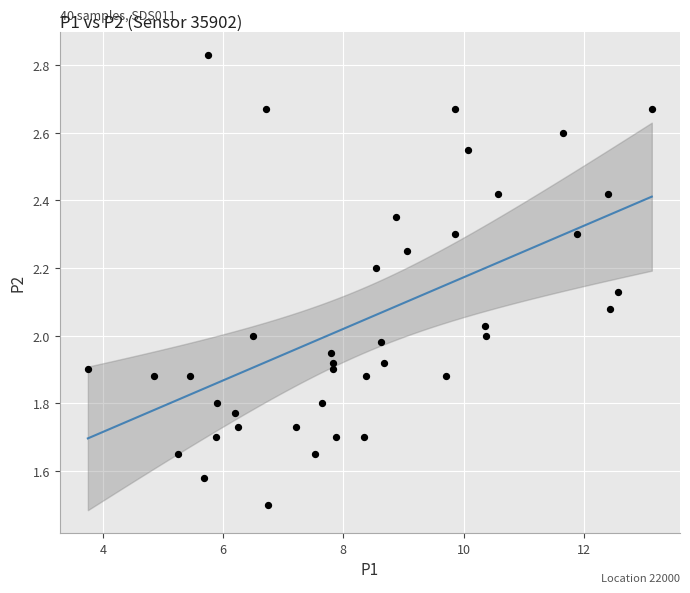

What is the range of Y values (max minus min)?

1.3